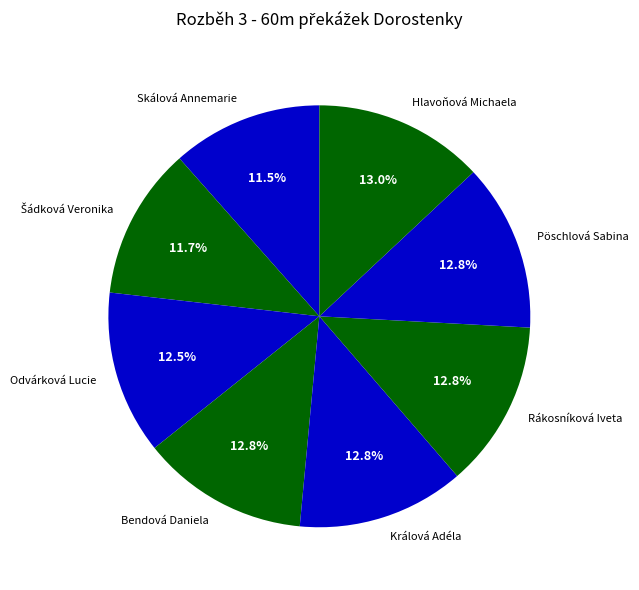

Between Králová Adéla and Skálová Annemarie, which is larger?

Králová Adéla